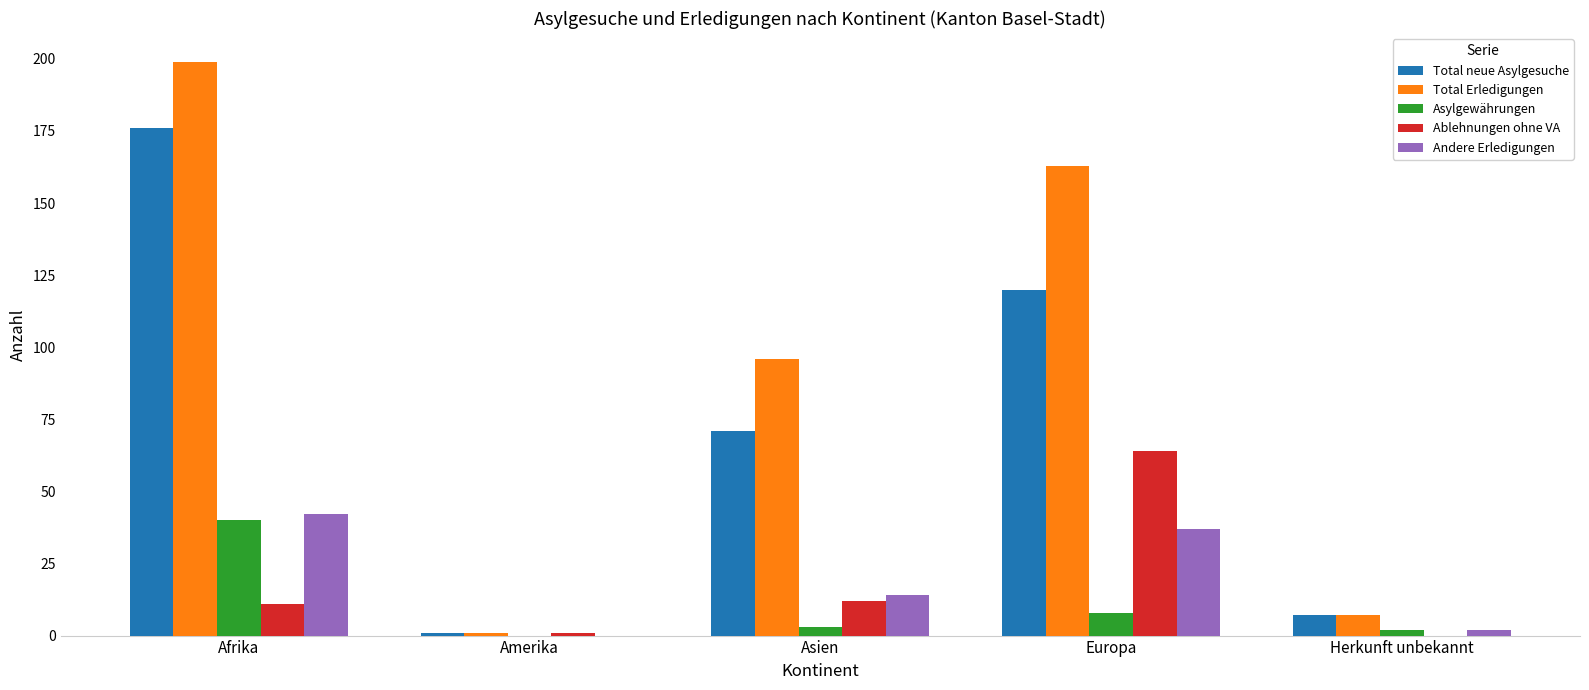

Reading right to left, extract all data points from this chart.

Total neue Asylgesuche: 7	120	71	1	176
Total Erledigungen: 7	163	96	1	199
Asylgewährungen: 2	8	3	0	40
Ablehnungen ohne VA: 0	64	12	1	11
Andere Erledigungen: 2	37	14	0	42